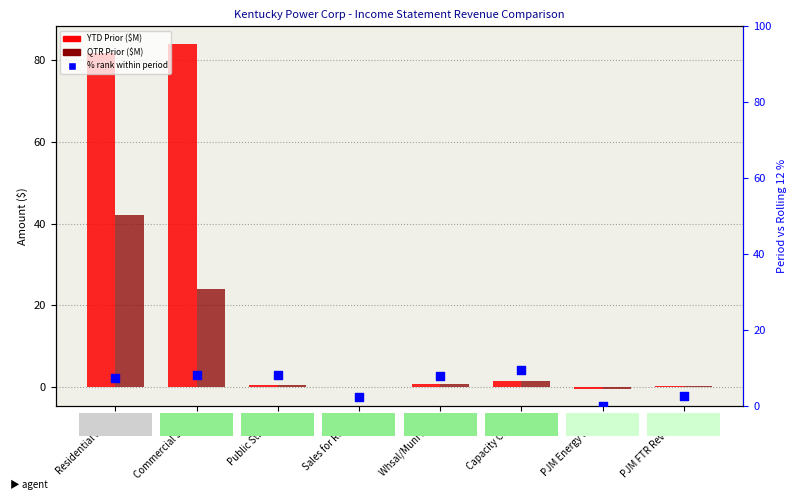

Which series reaches the minimum Y coordinate?

YTD Prior